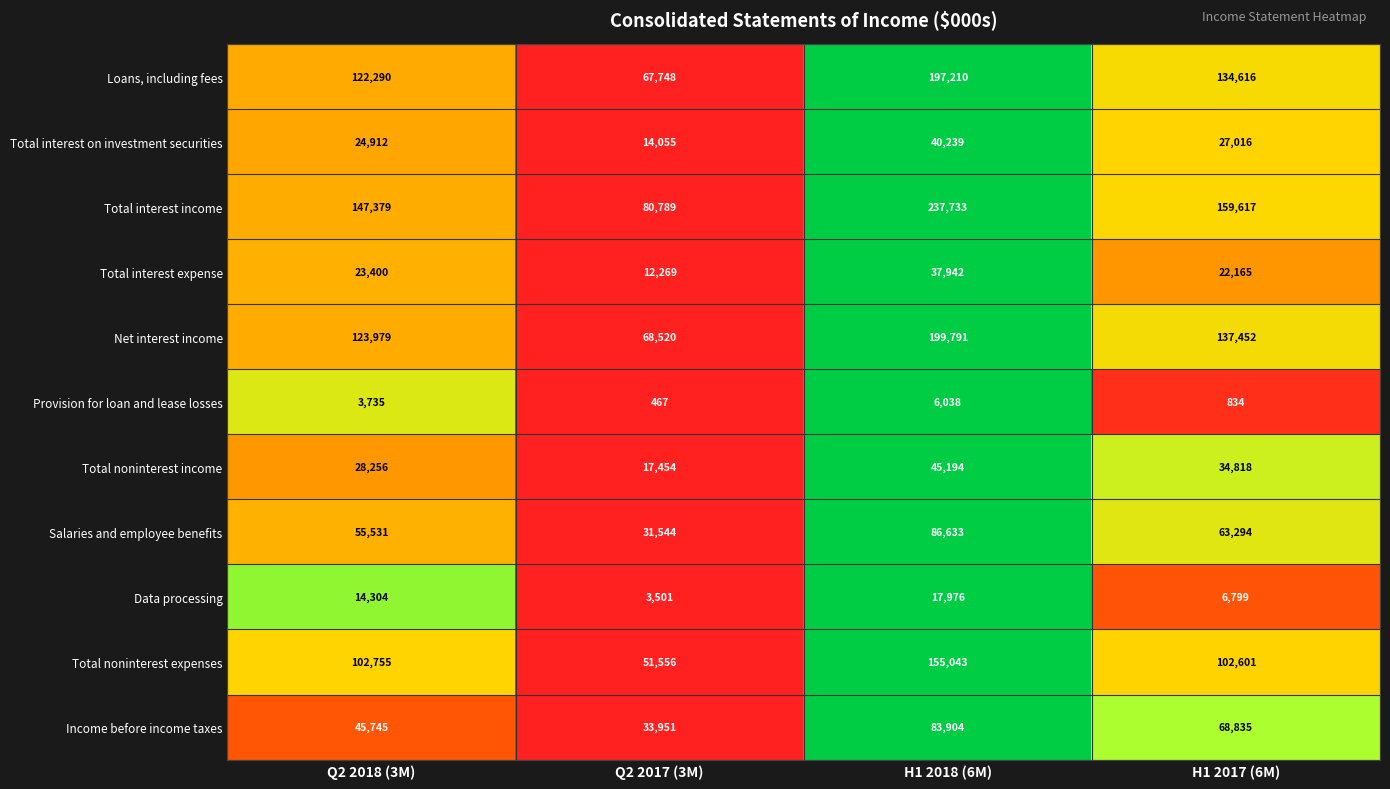

The Total interest expense series shows 26340 at H1 2018 (6M). True or false?

False